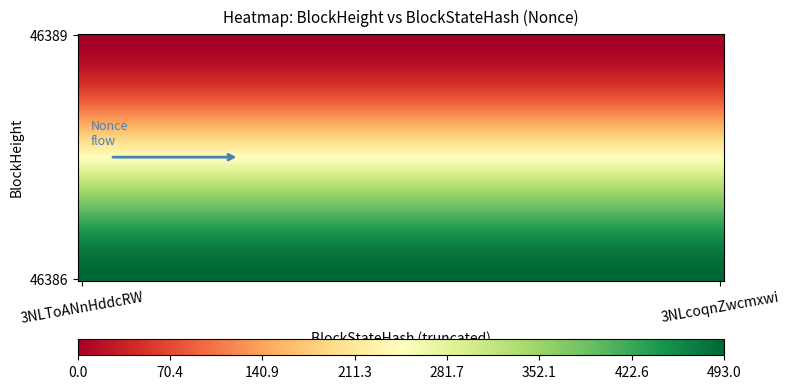

Reading left to right, what are all the values shown in this chart?

46389: 0	493
46386: 0	493